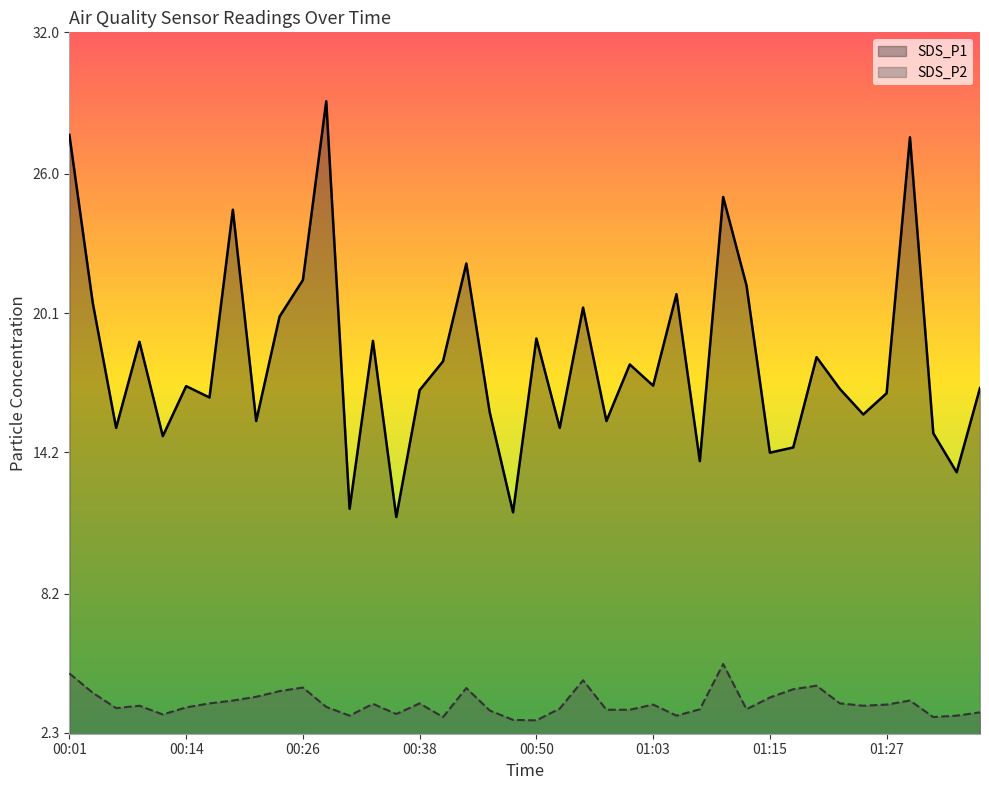

At how many categories does at least one series exceed 19?

13